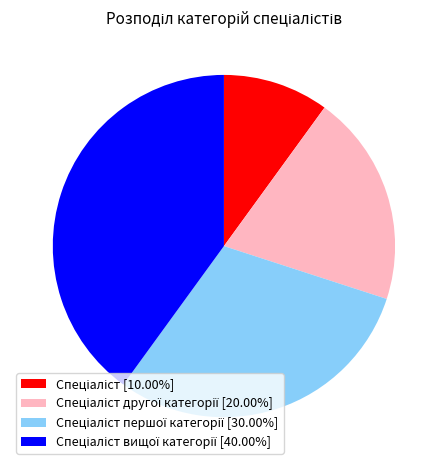

Is there a majority slice in this chart?

No